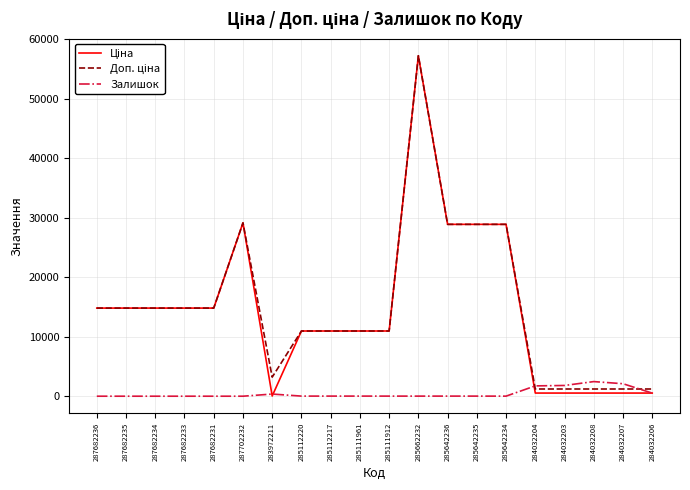

True or false: Залишок has a value of 17.0 at 285112217.

True